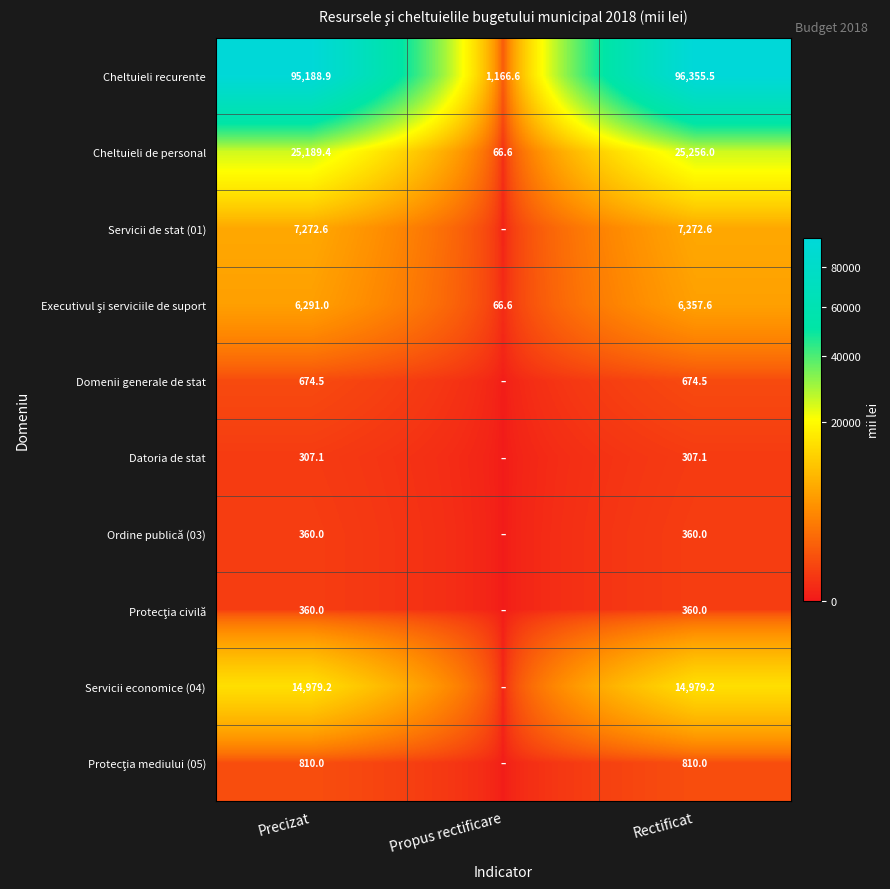

What is the approximate value of Cheltuieli recurente at Rectificat?

96355.5